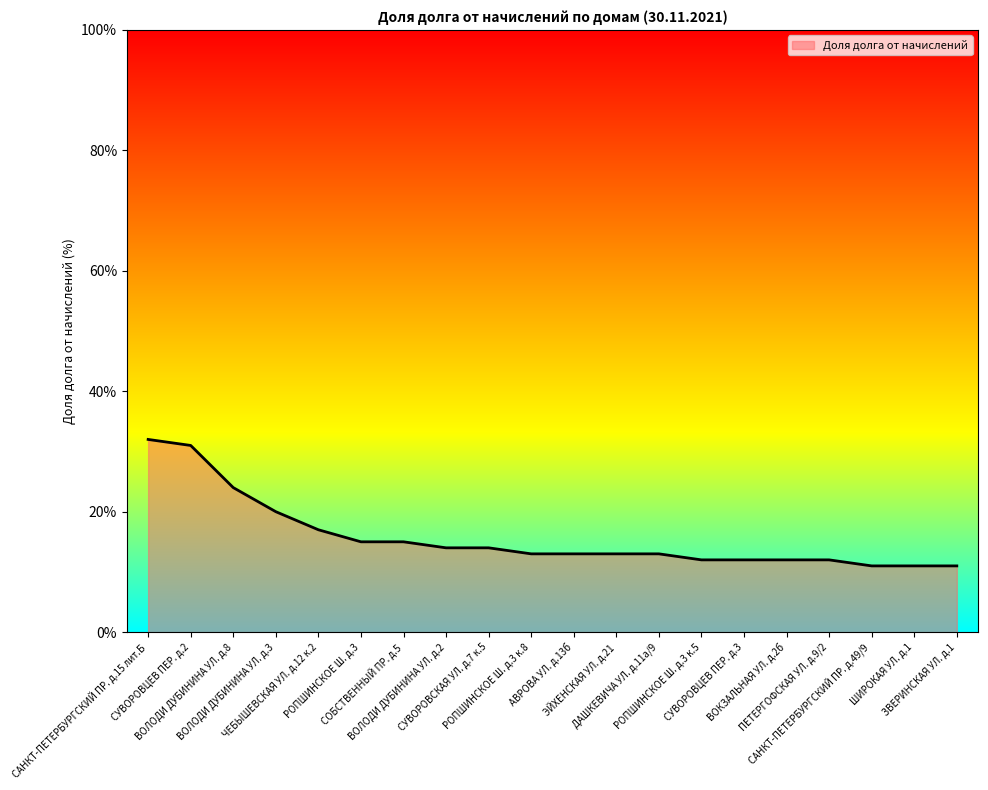

What is the greatest value displayed?

32